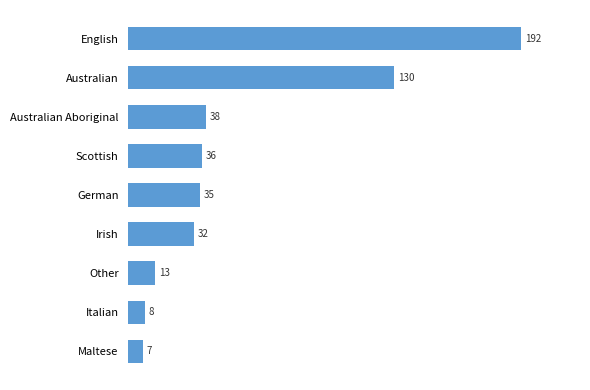

What is the difference between the maximum and minimum values?

185